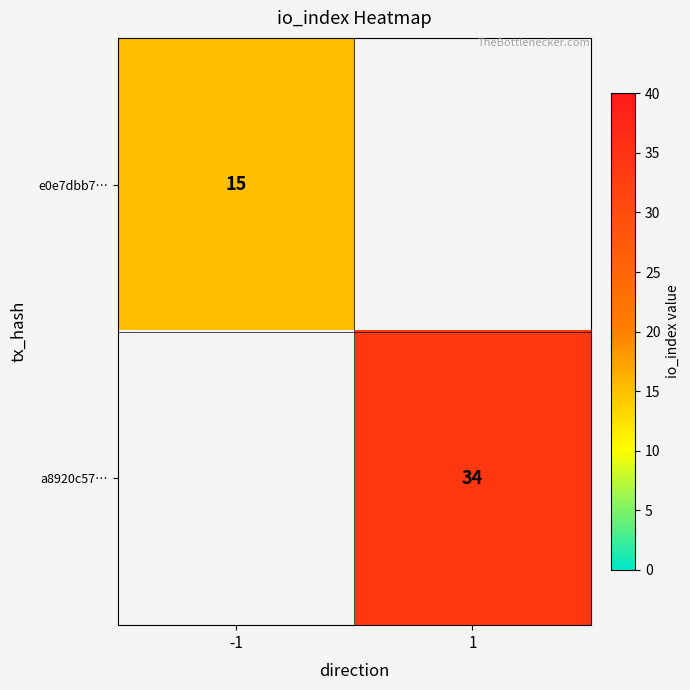

True or false: e0e7dbb7… has a value of 8 at -1.

False